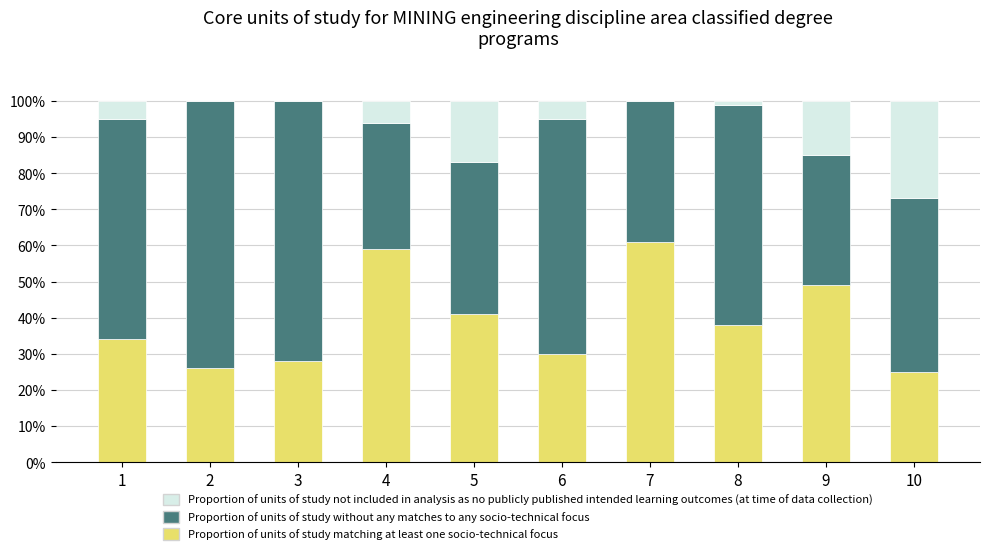

What is the total value across all series at 9?

100